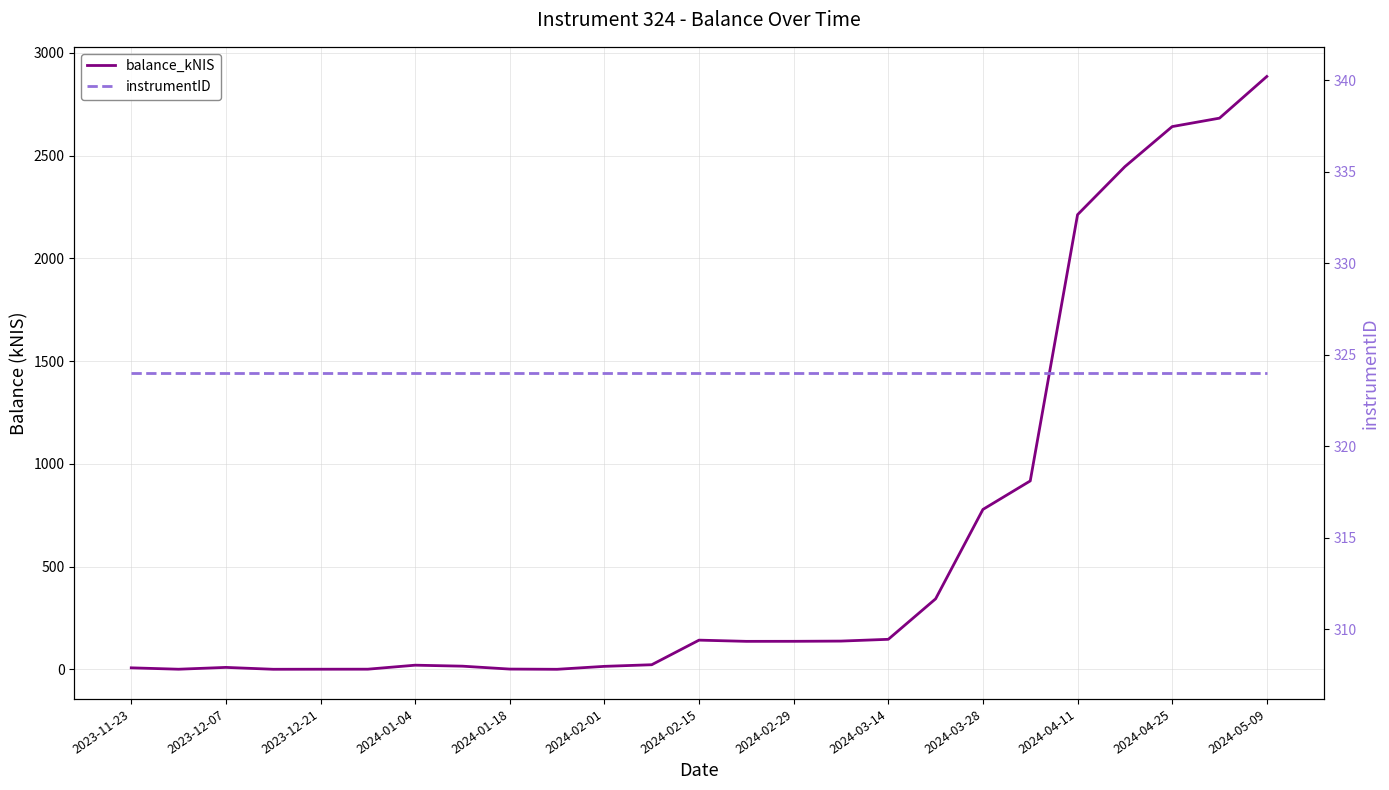

True or false: instrumentID and balance_kNIS intersect in this chart.

True